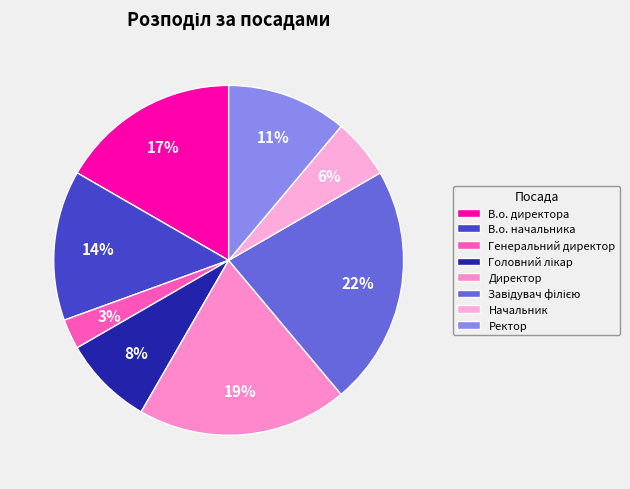

How much of the chart is everything except В.о. директора?

83.3%